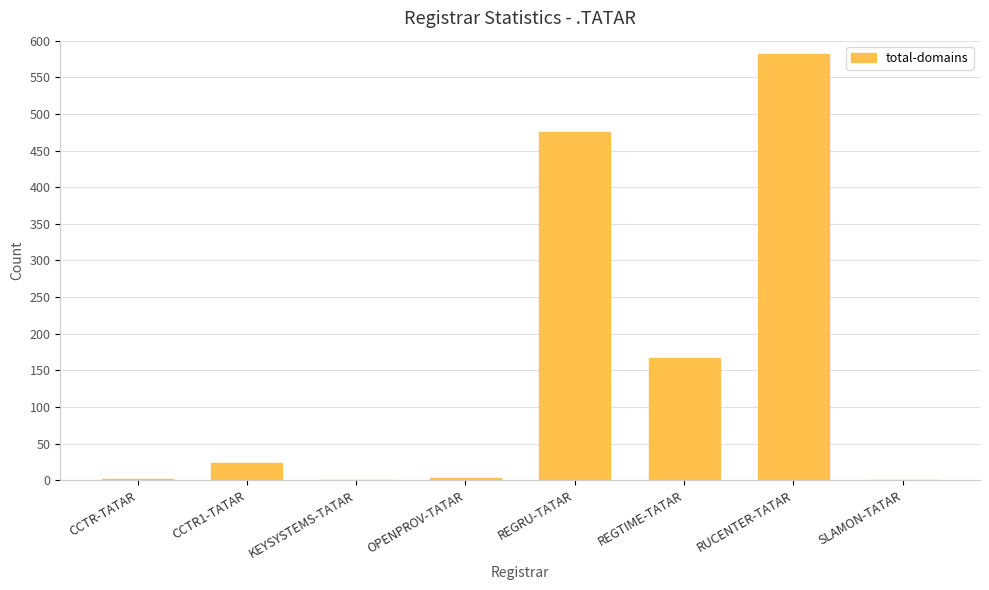

The chart shows a value of 476 at REGRU-TATAR. True or false?

True